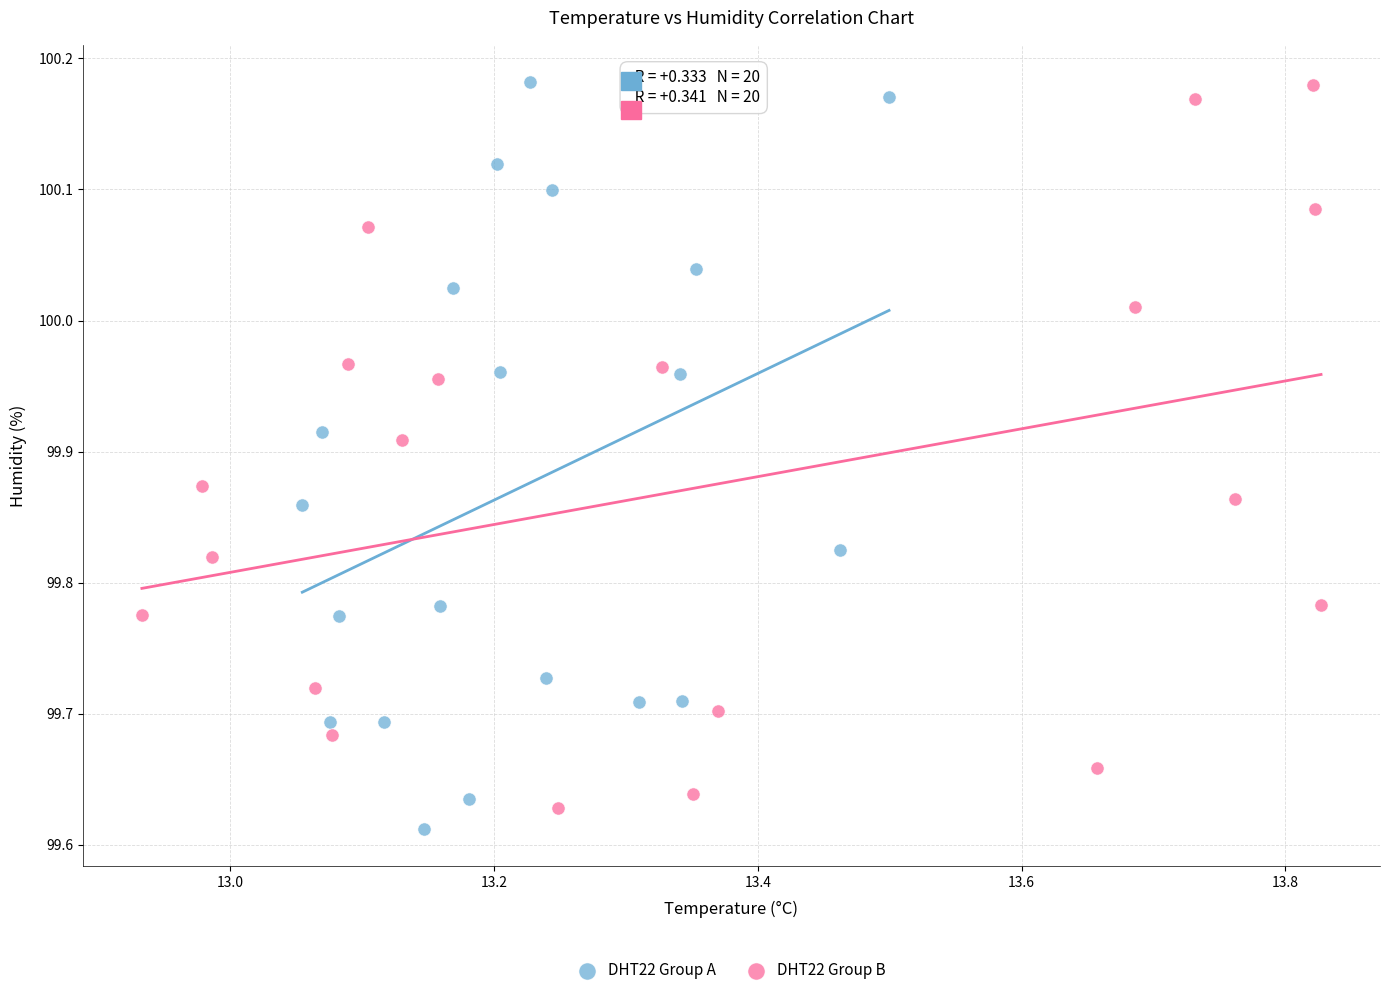

What are all the series names shown in the legend?

DHT22 Group A, DHT22 Group B